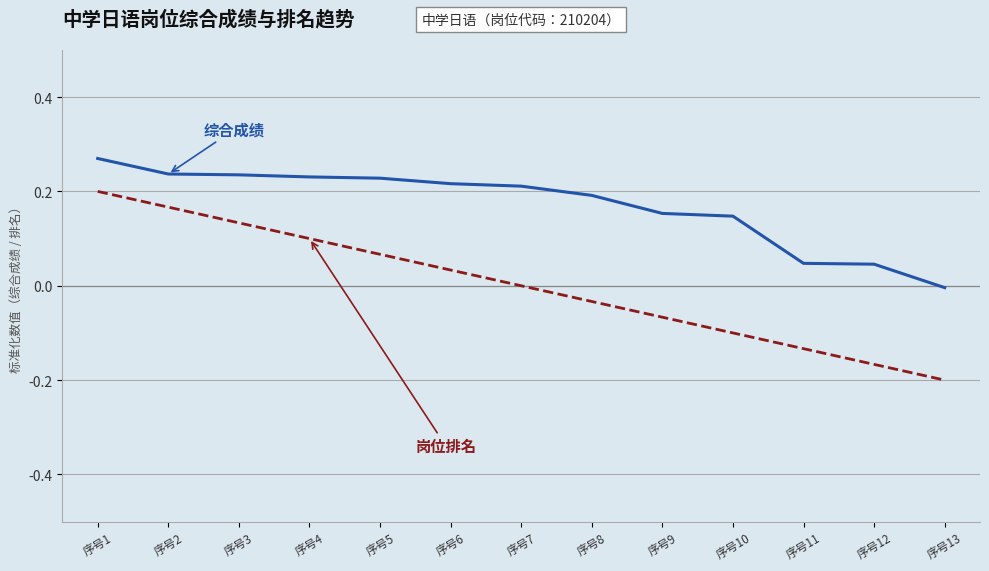

Which category has the lowest value across all series?

序号13